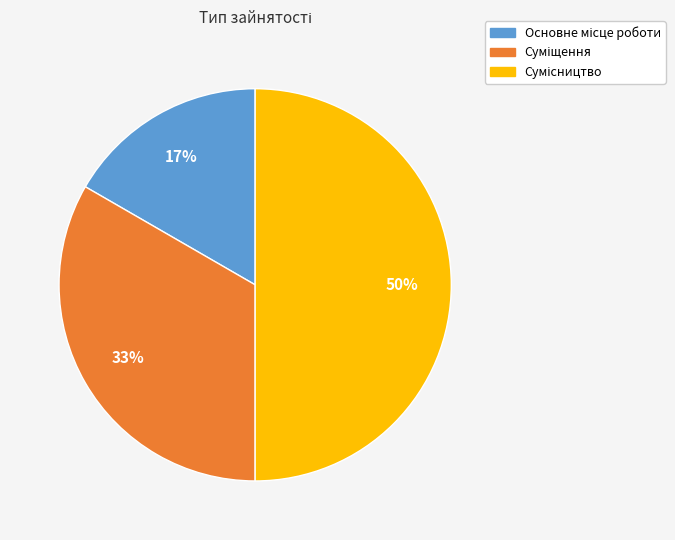

To the nearest percent, what is the difference between the largest and smallest slice percentages?

33%